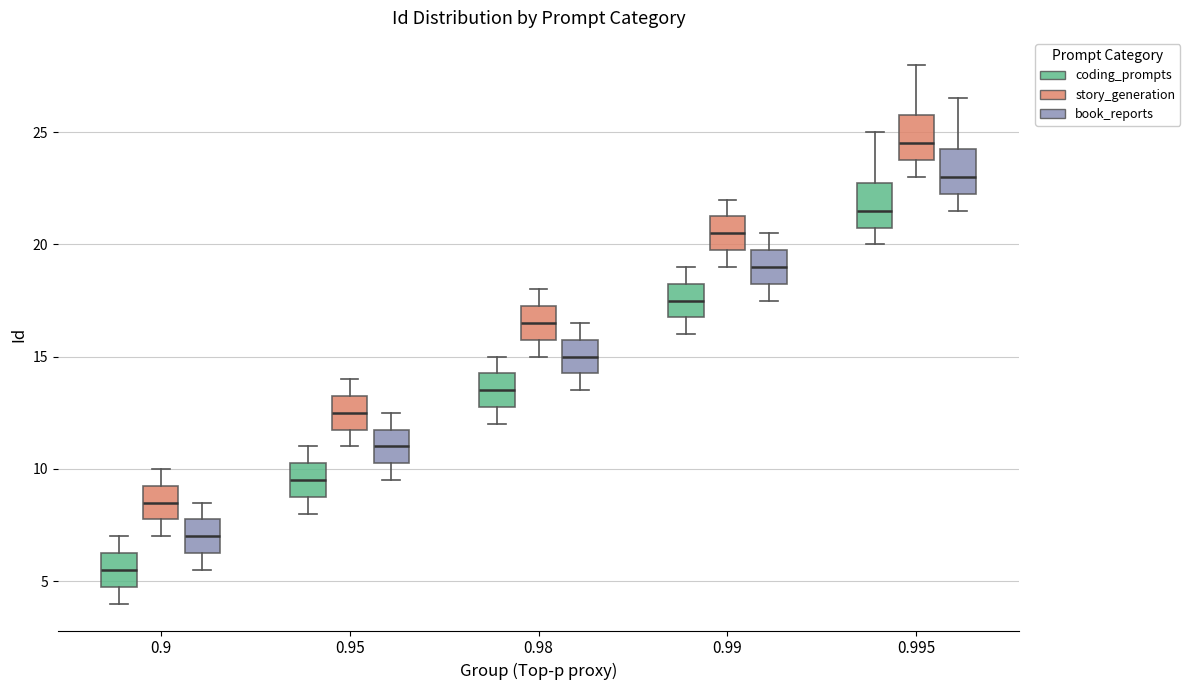

Which box's median line is the lowest?

0.9 (coding_prompts)